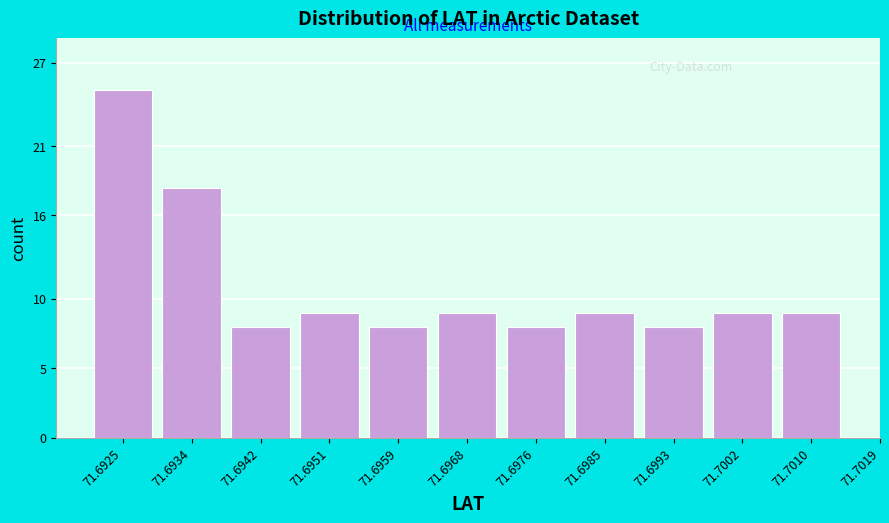

Reading right to left, what are all the values shown in this chart?

9	9	8	9	8	9	8	9	8	18	25